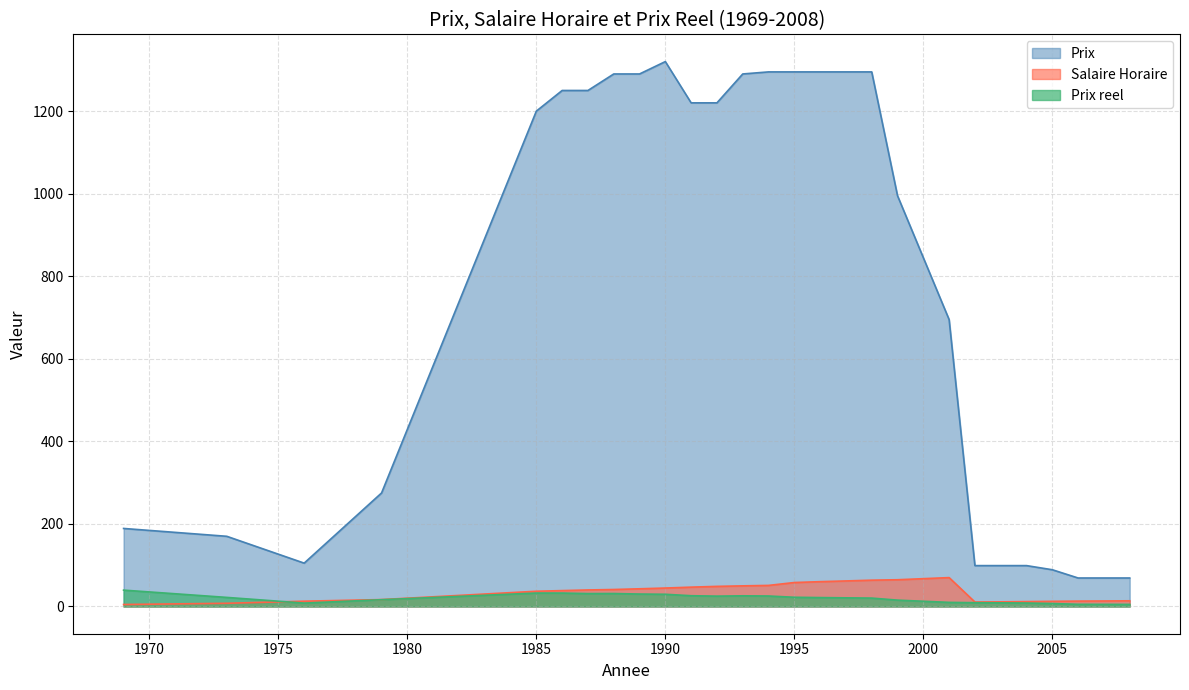

Which series has the largest total across all categories?

Prix